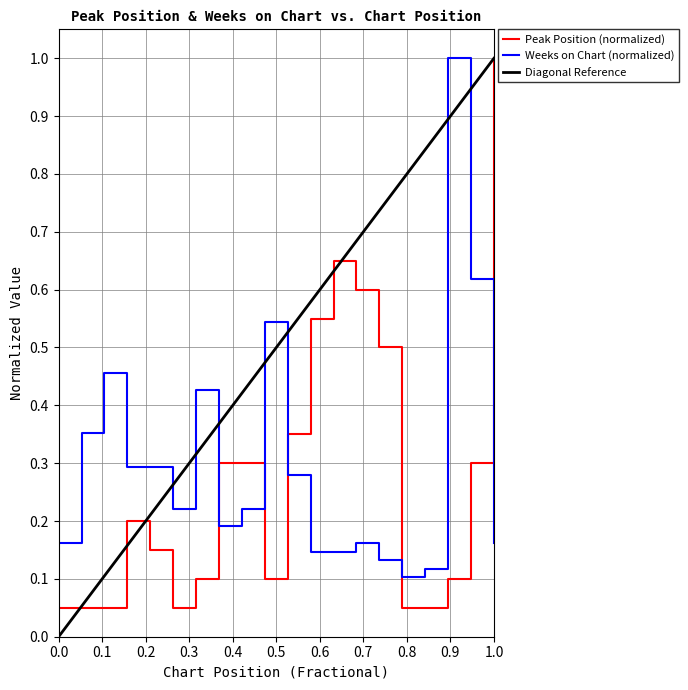

The value of Weeks on Chart at 14 is 0.2. True or false?

True